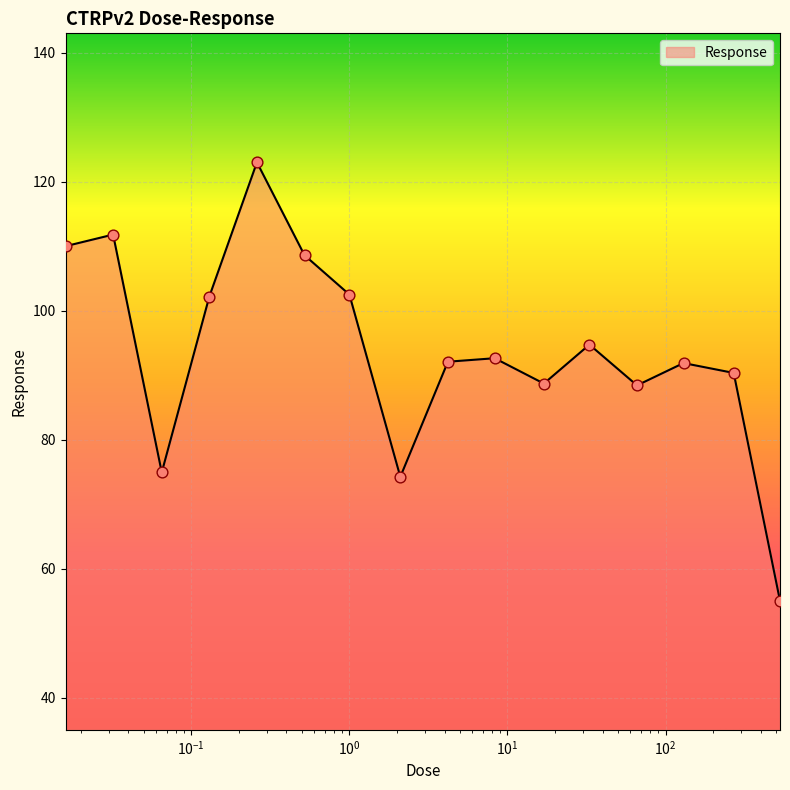

What is the smallest value displayed?

55.0